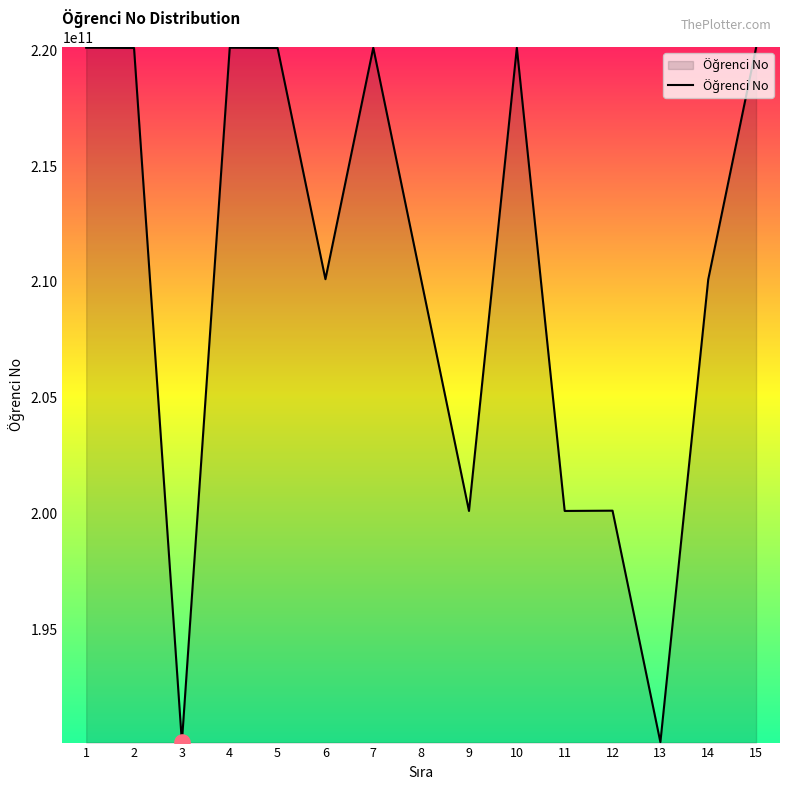

What is the ratio of the value at 4 to the value at 7?

1.0